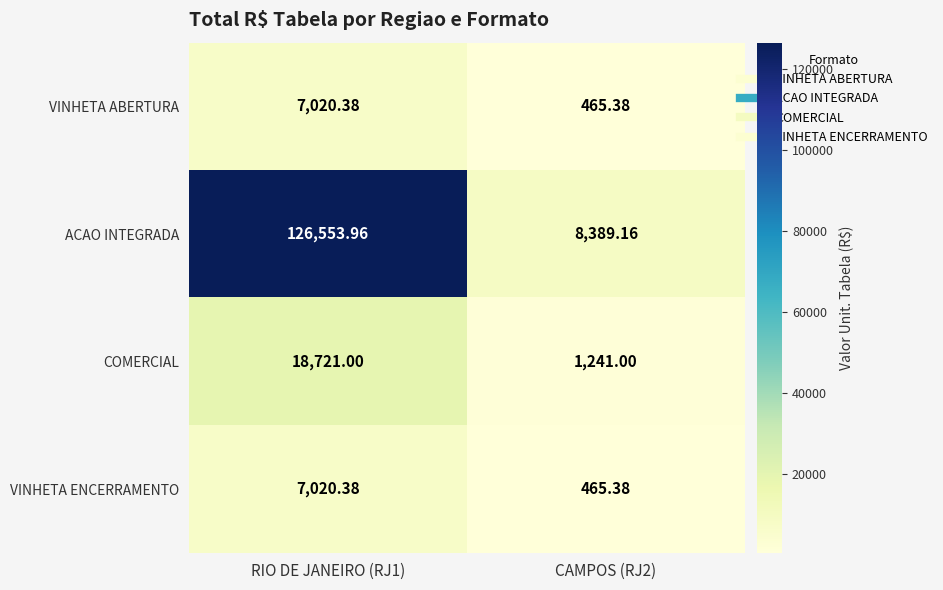

Is the value of VINHETA ABERTURA at CAMPOS (RJ2) greater than the value of COMERCIAL at RIO DE JANEIRO (RJ1)?

No